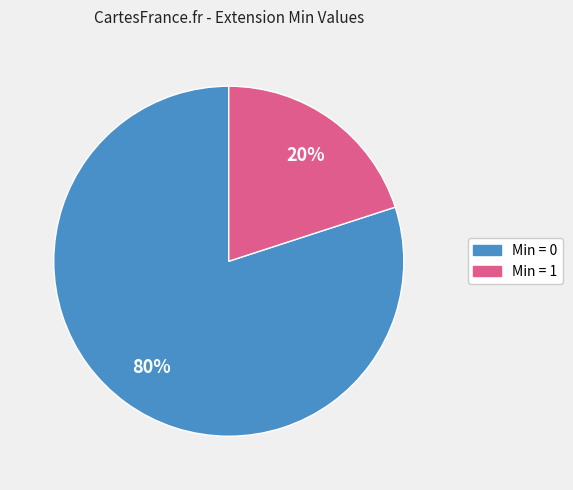

To the nearest percent, what is the difference between the largest and smallest slice percentages?

60%